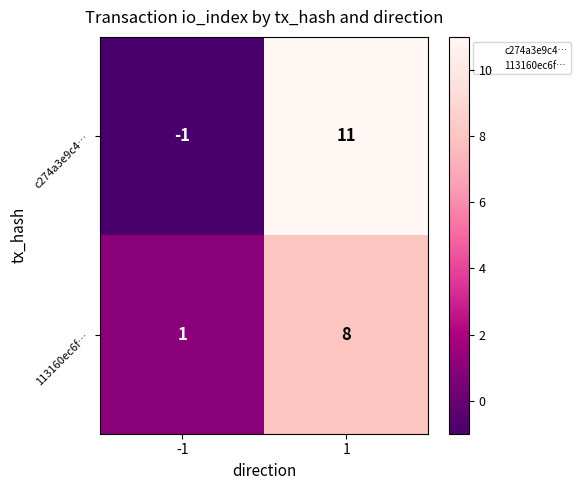

The 113160ec6f… series shows 0 at -1. True or false?

False